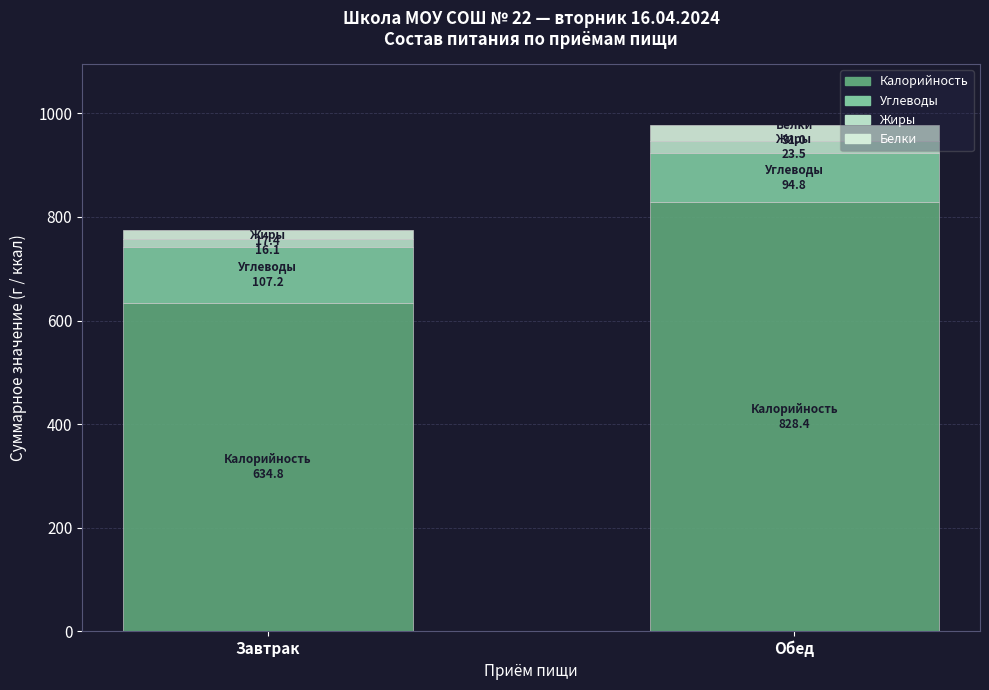

How many bars are there in total?

2